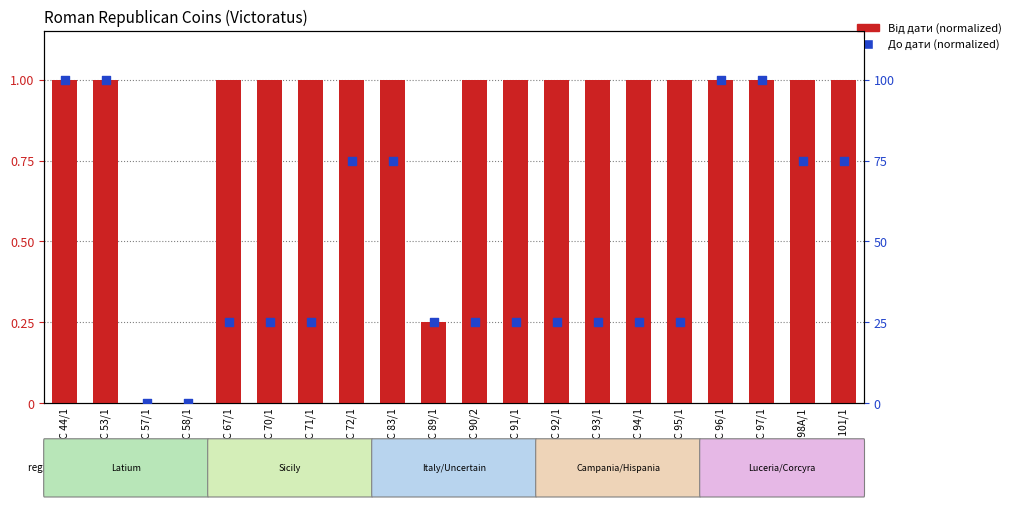

Which series has the widest spread of Y values?

До дати (normalized)